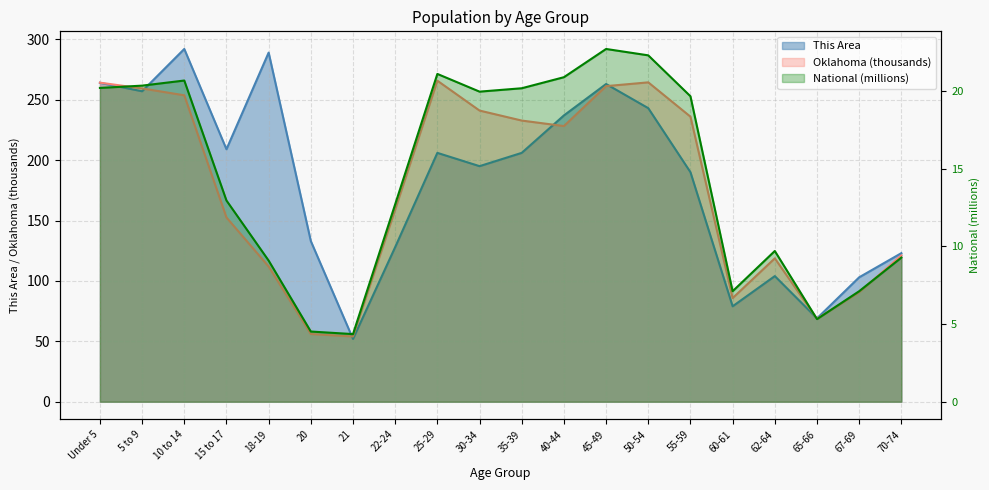

What is the maximum value shown in the chart?

292.0